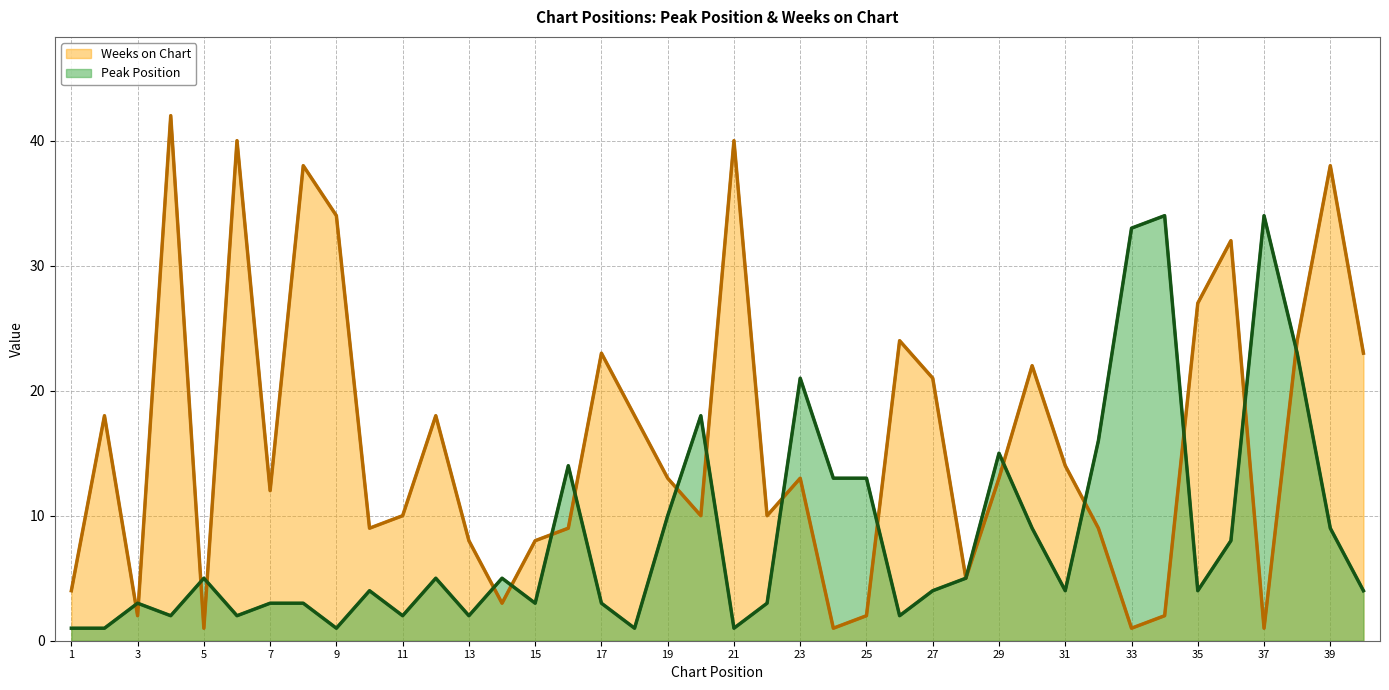

What is the minimum value for Weeks on Chart?

1